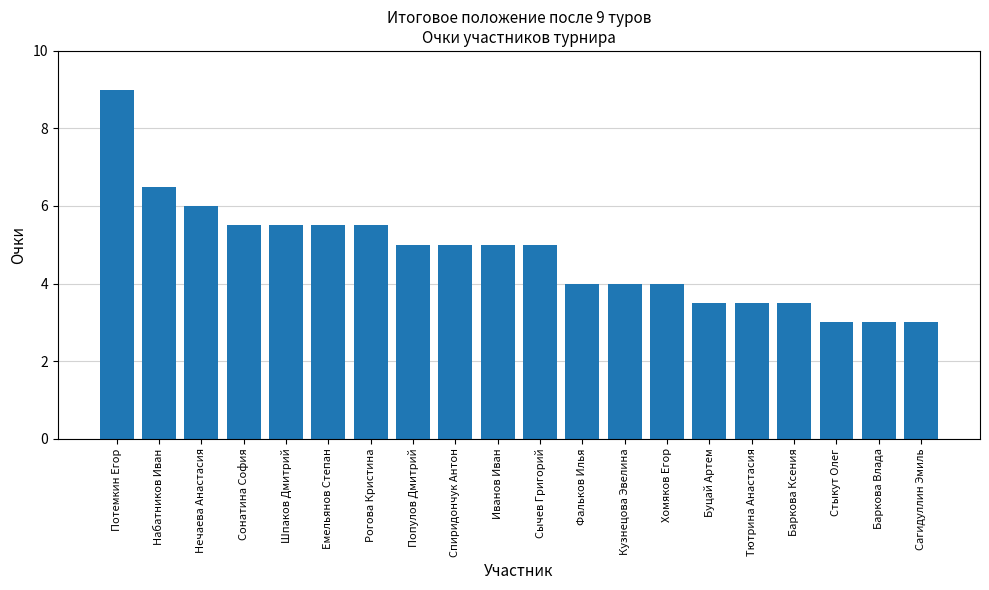

Reading left to right, transcribe all the data shown in this chart.

9.0	6.5	6.0	5.5	5.5	5.5	5.5	5.0	5.0	5.0	5.0	4.0	4.0	4.0	3.5	3.5	3.5	3.0	3.0	3.0